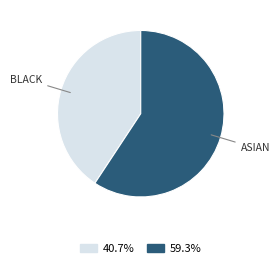

Is there a majority slice in this chart?

Yes